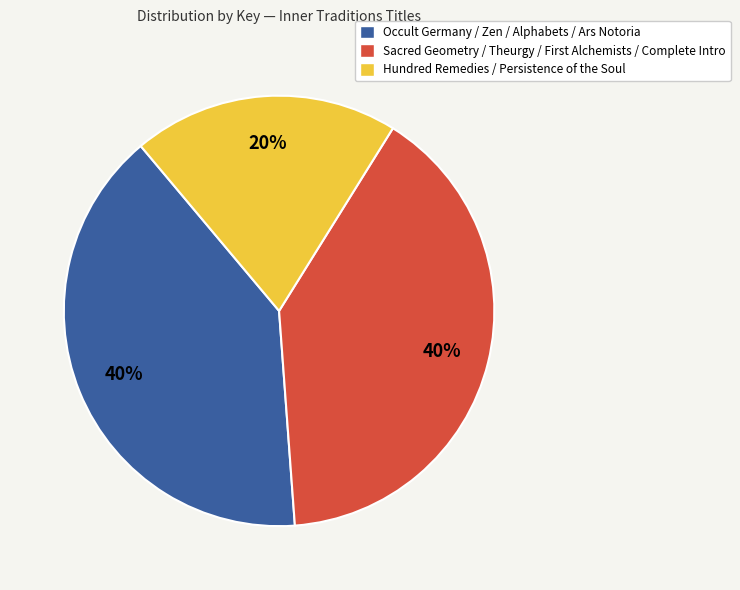

Is there a majority slice in this chart?

No